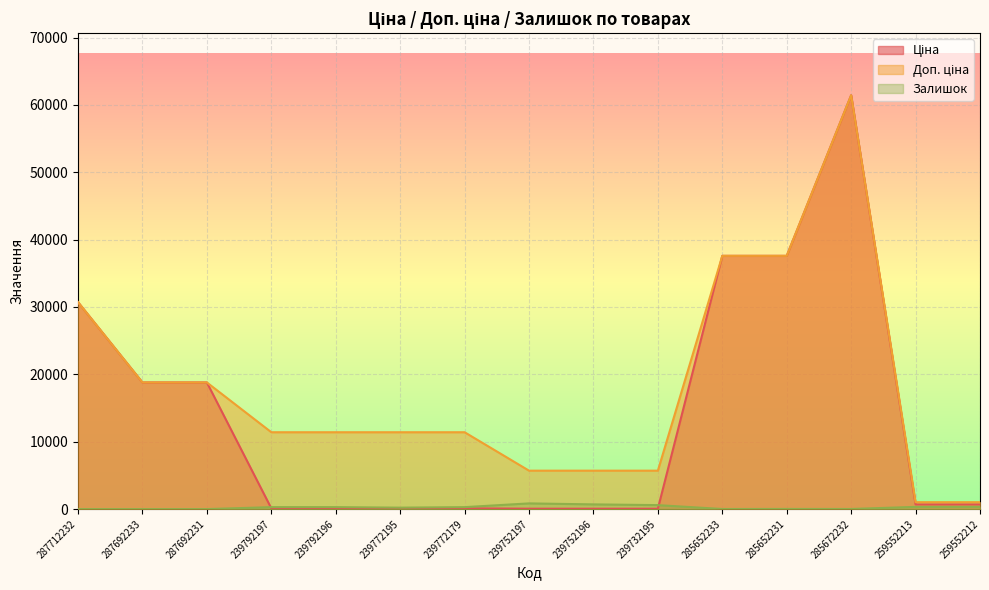

Is it true that Доп. ціна equals 18796.8 at 287692231?

True